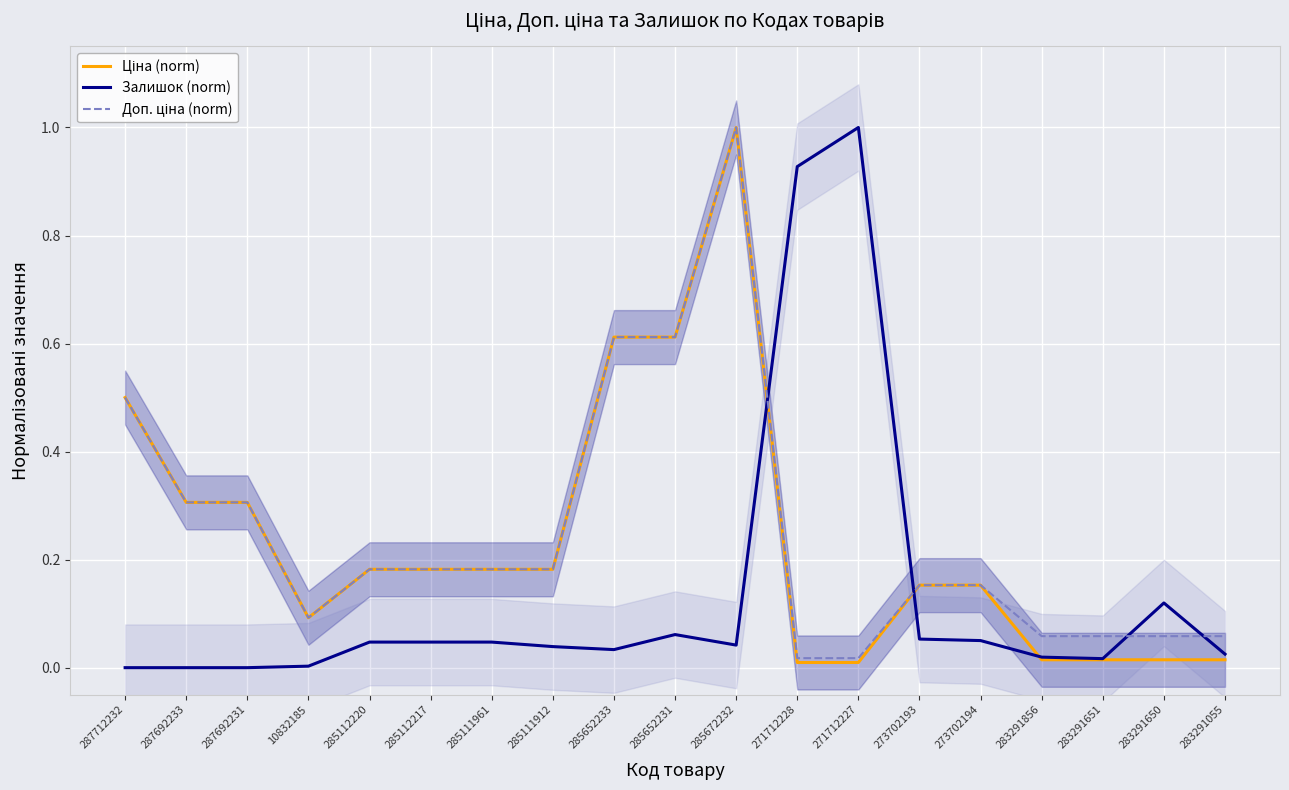

At which label is Залишок (norm) closest to 0?

287712232